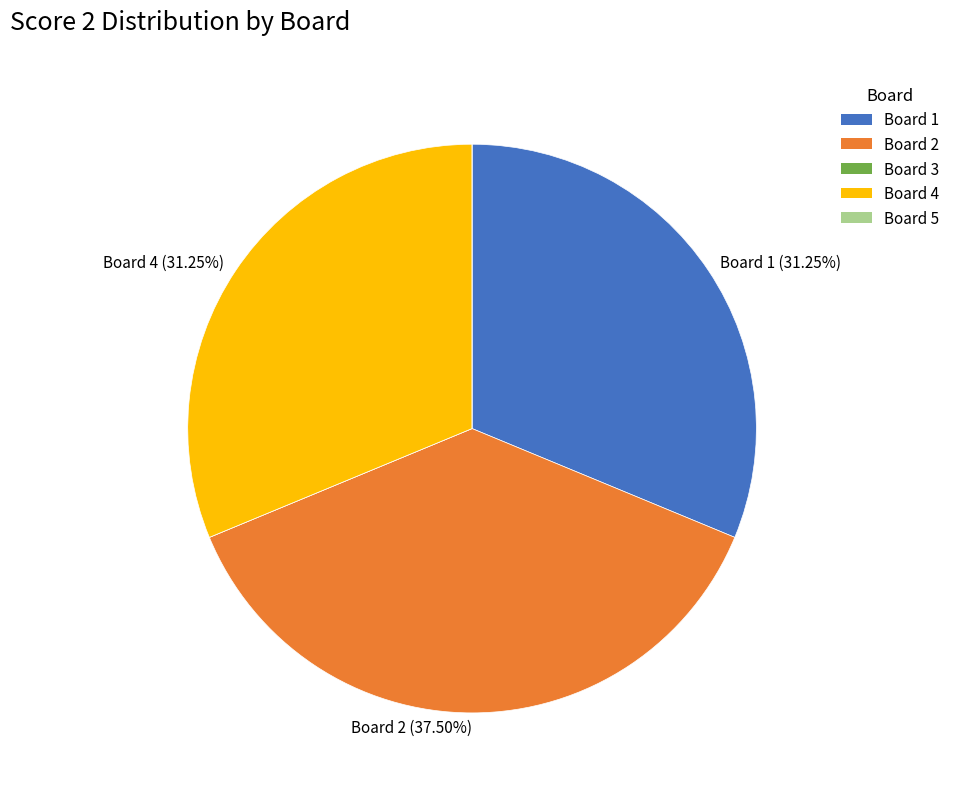

Does any single category account for the majority?

No